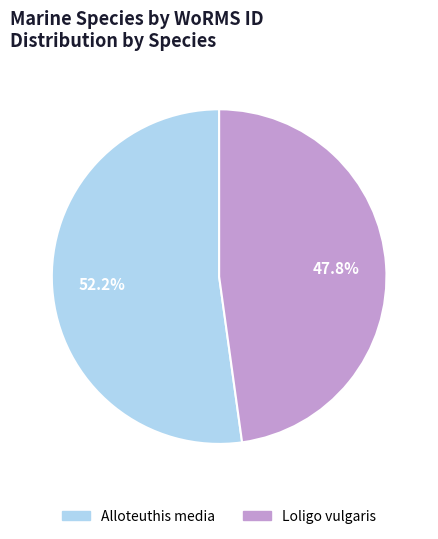

To the nearest percent, what is the combined percentage of Alloteuthis media and Loligo vulgaris?

100%